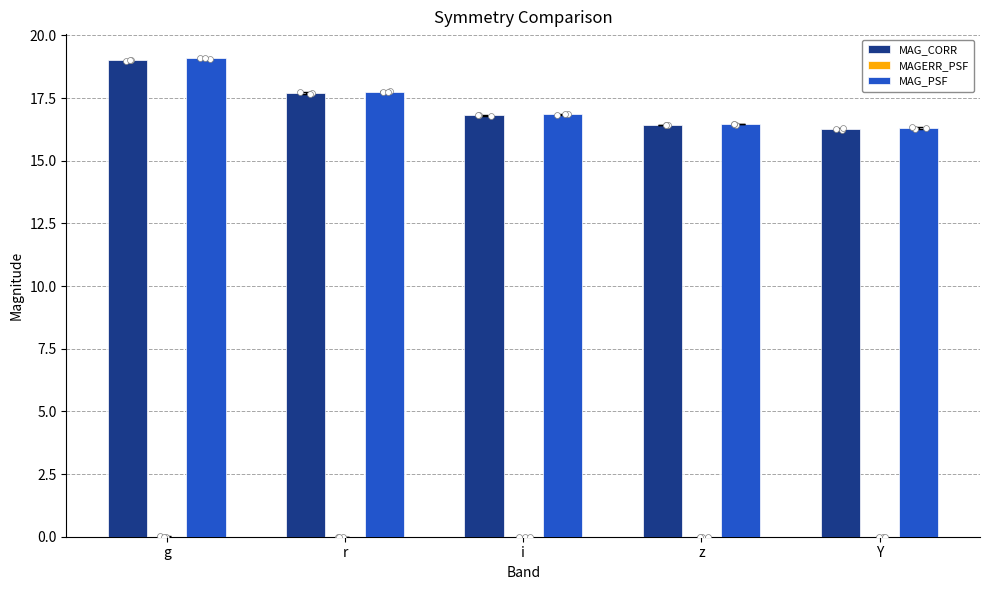

Which series has the largest total across all categories?

MAG_PSF